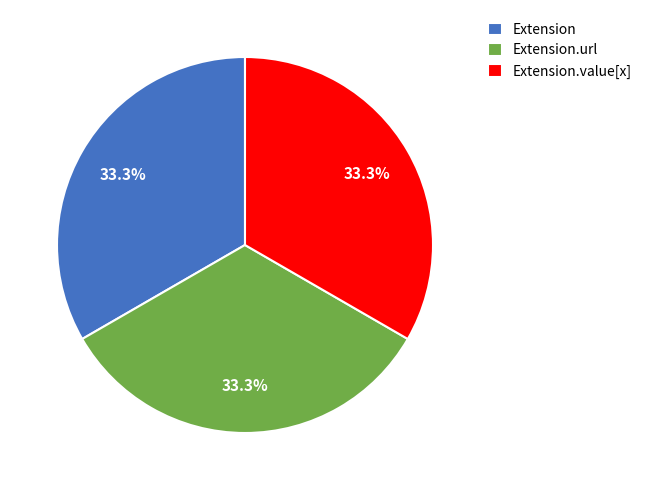

To the nearest percent, what is the average slice percentage?

33%